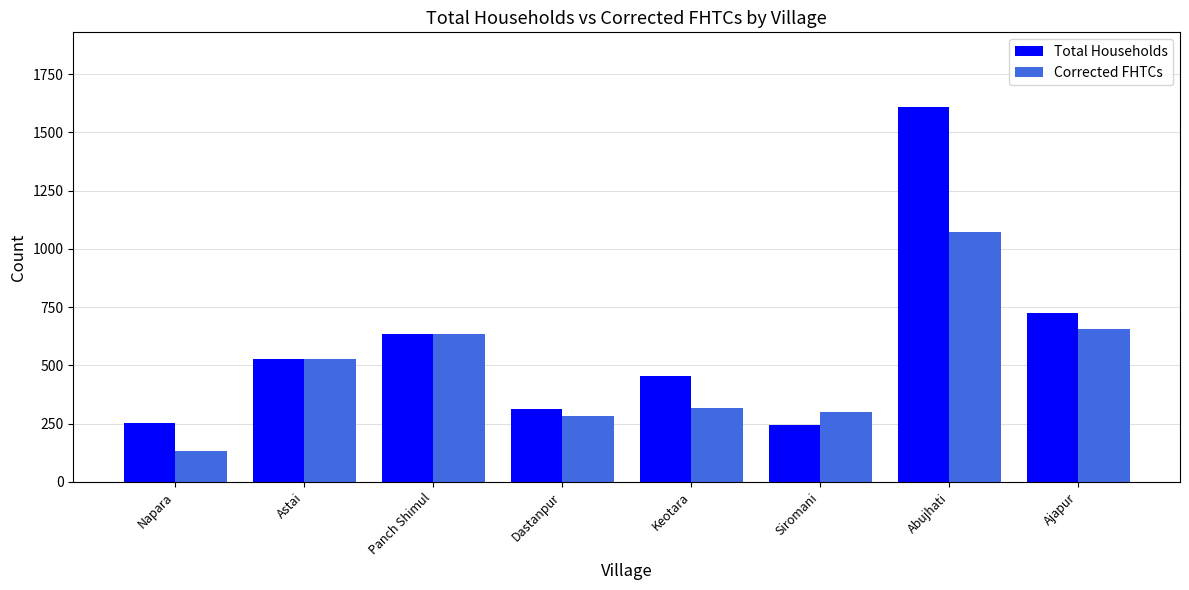

How many series are shown in this chart?

2